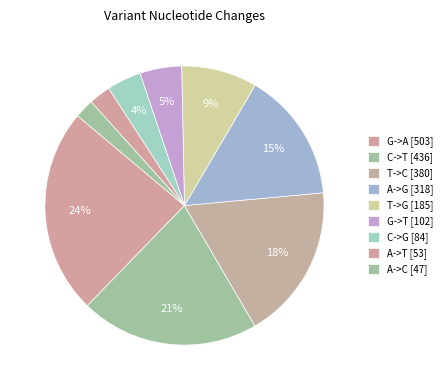

Is there a majority slice in this chart?

No